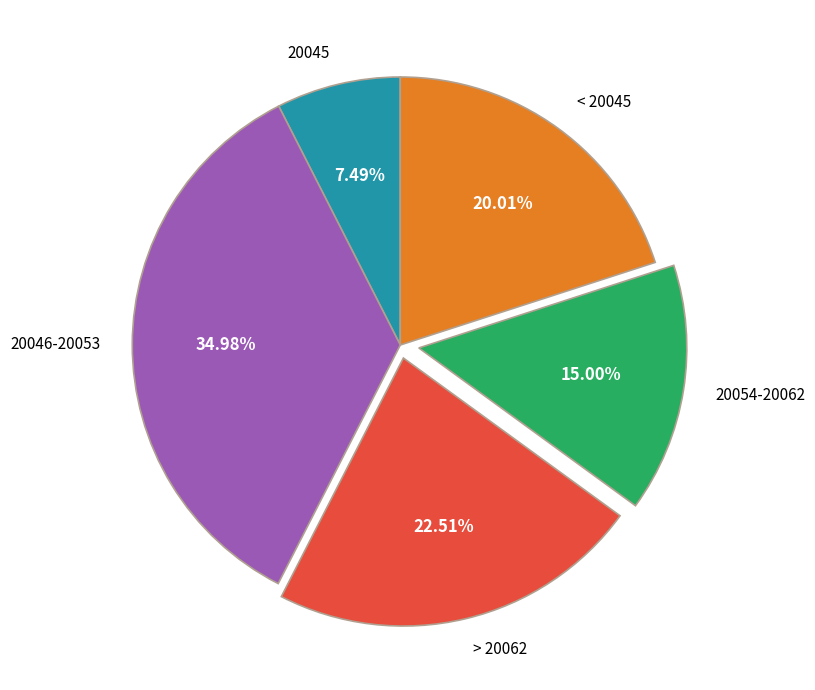

Rank the categories by value from highest to lowest.

20046-20053, > 20062, < 20045, 20054-20062, 20045